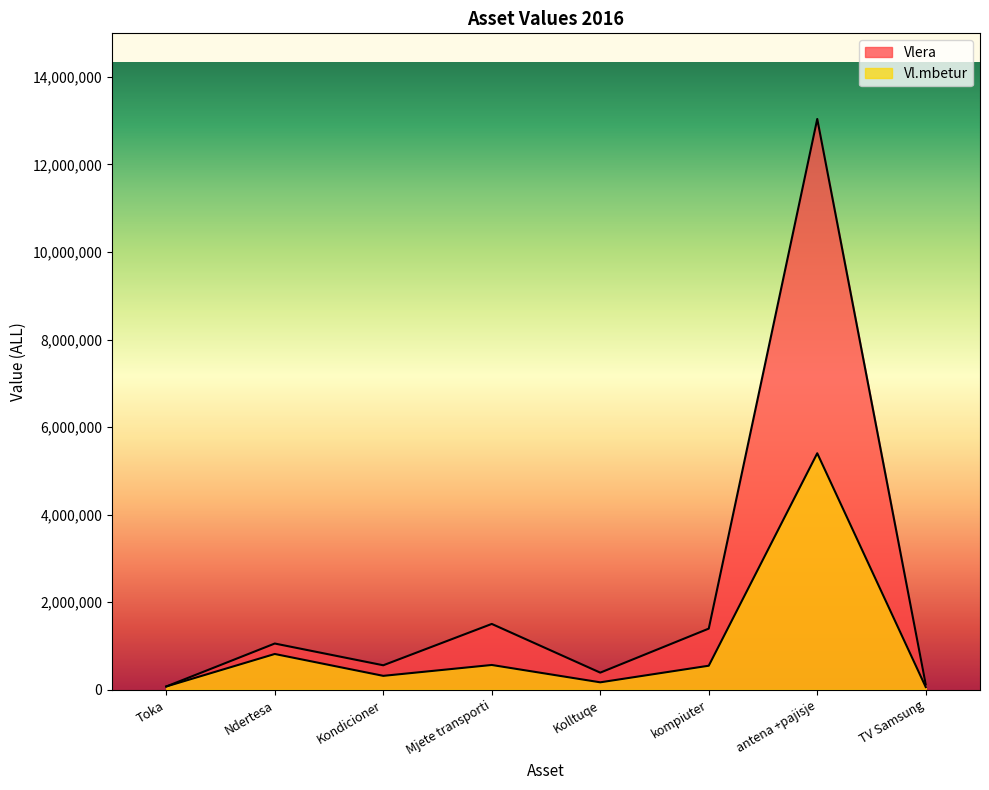

Is it true that Vlera equals 551471 at Kolltuqe?

False